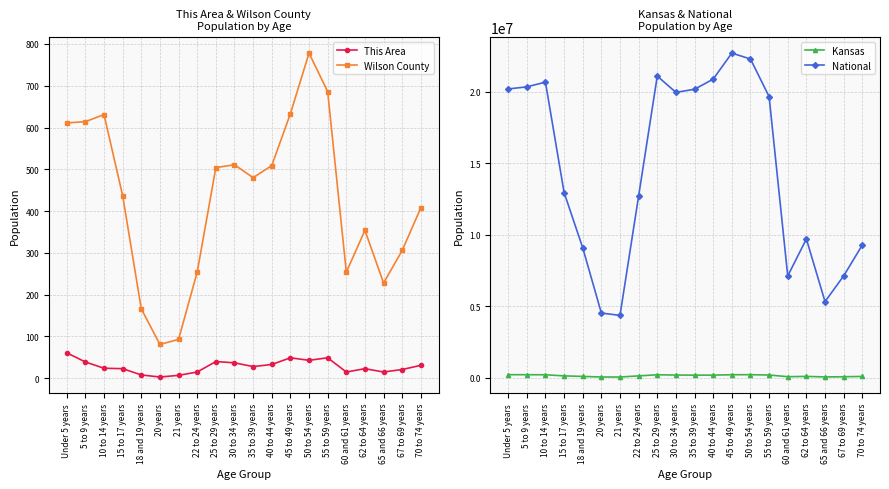

At which label does Wilson County first exceed 480?

Under 5 years